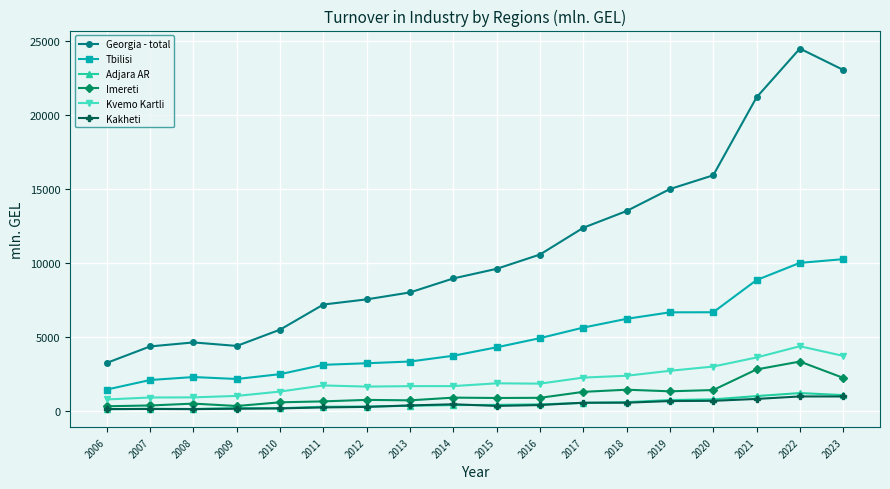

Which series has the widest spread of values?

Georgia - total